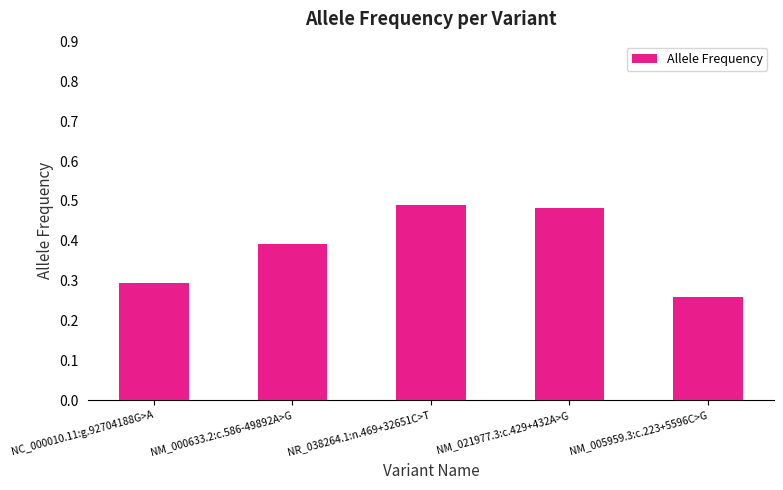

What is the sum of the values at NC_000010.11:g.92704188G>A and NR_038264.1:n.469+32651C>T?

0.8